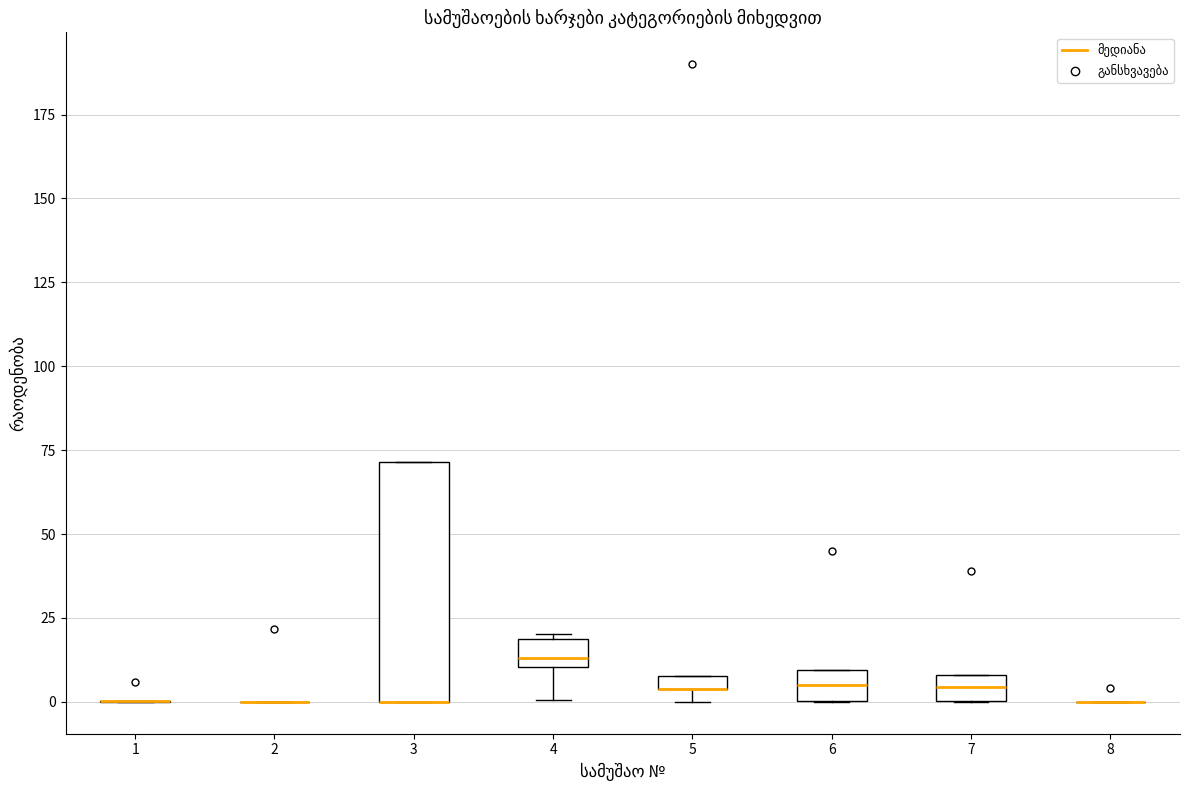

Comparing the boxes themselves (not the whiskers), which one is the tallest?

3